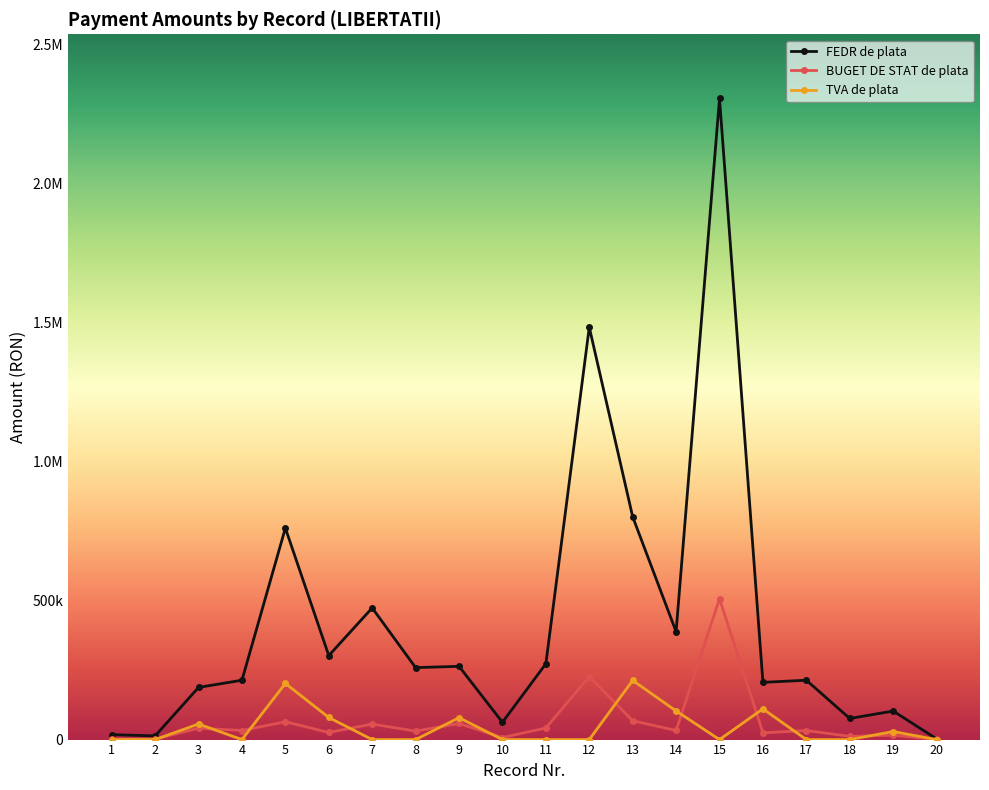

What are all the series names shown in the legend?

FEDR de plata, BUGET DE STAT de plata, TVA de plata